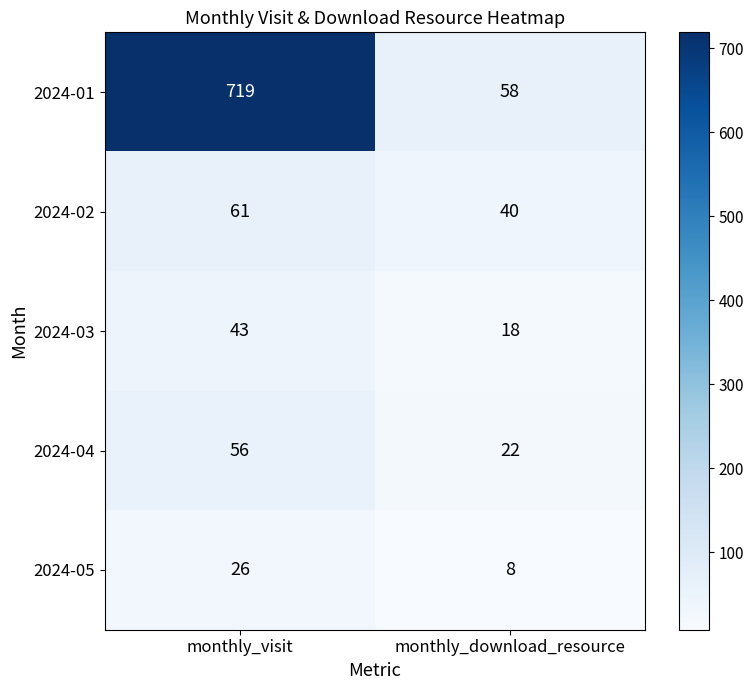

Which category has the lowest value across all series?

monthly_download_resource